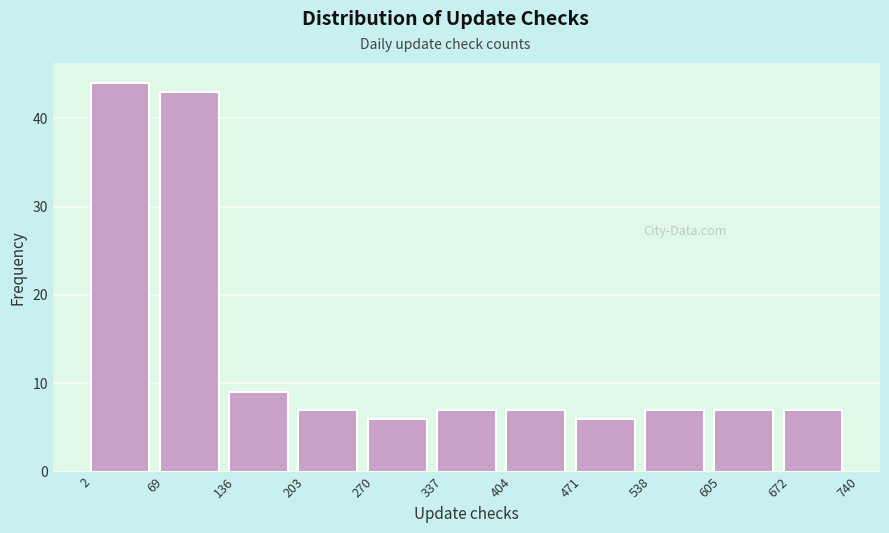

Over which range of the x-axis is the bar tallest?

2 to 69